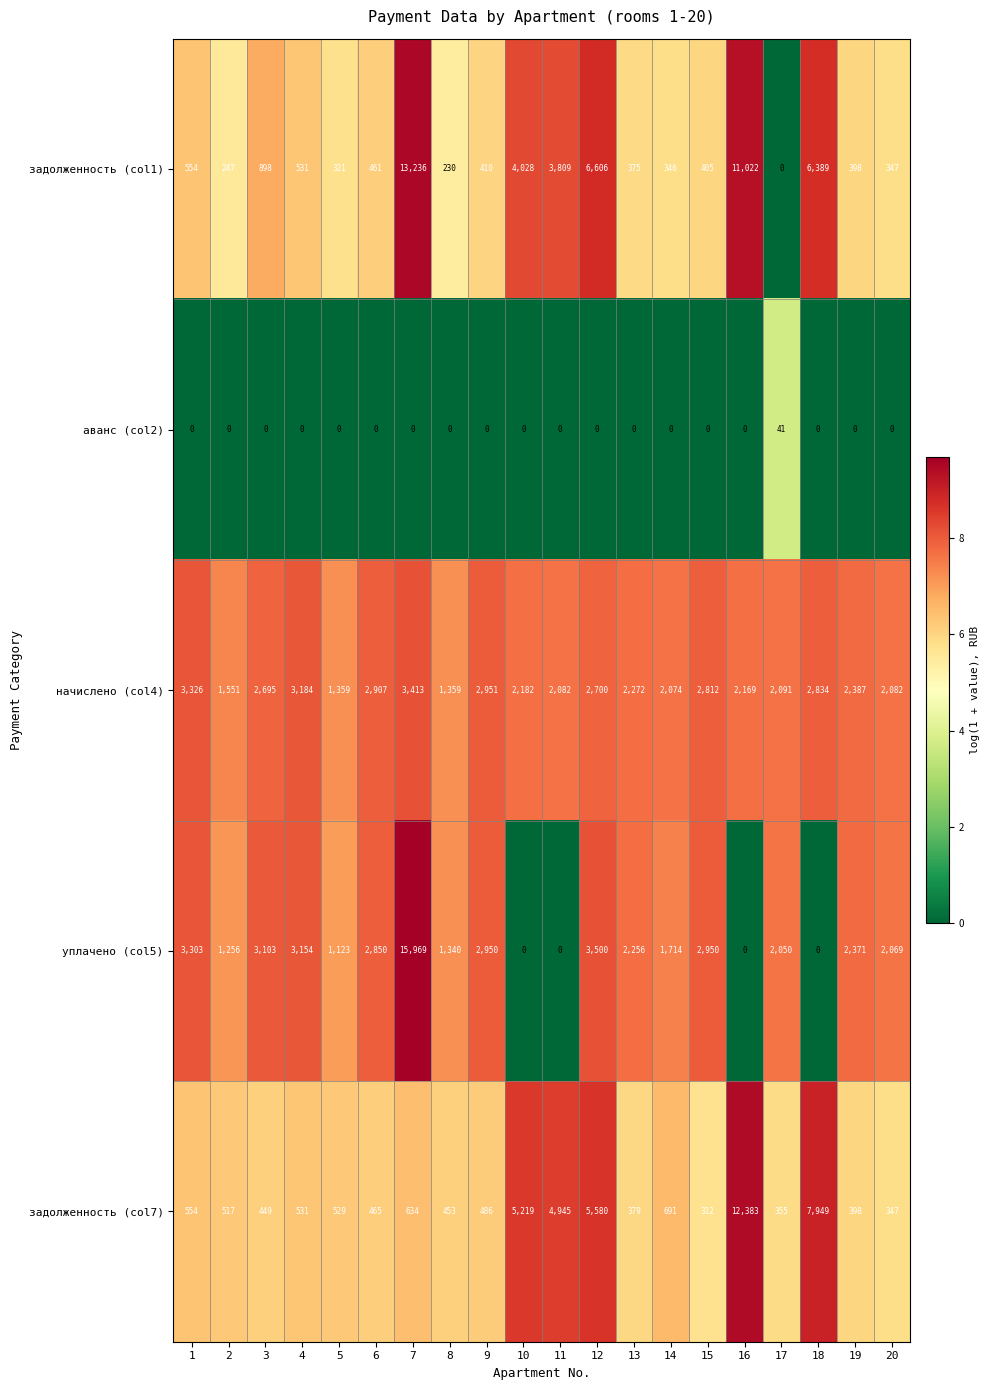

True or false: уплачено (col5) has a value of 2950 at 9.

True